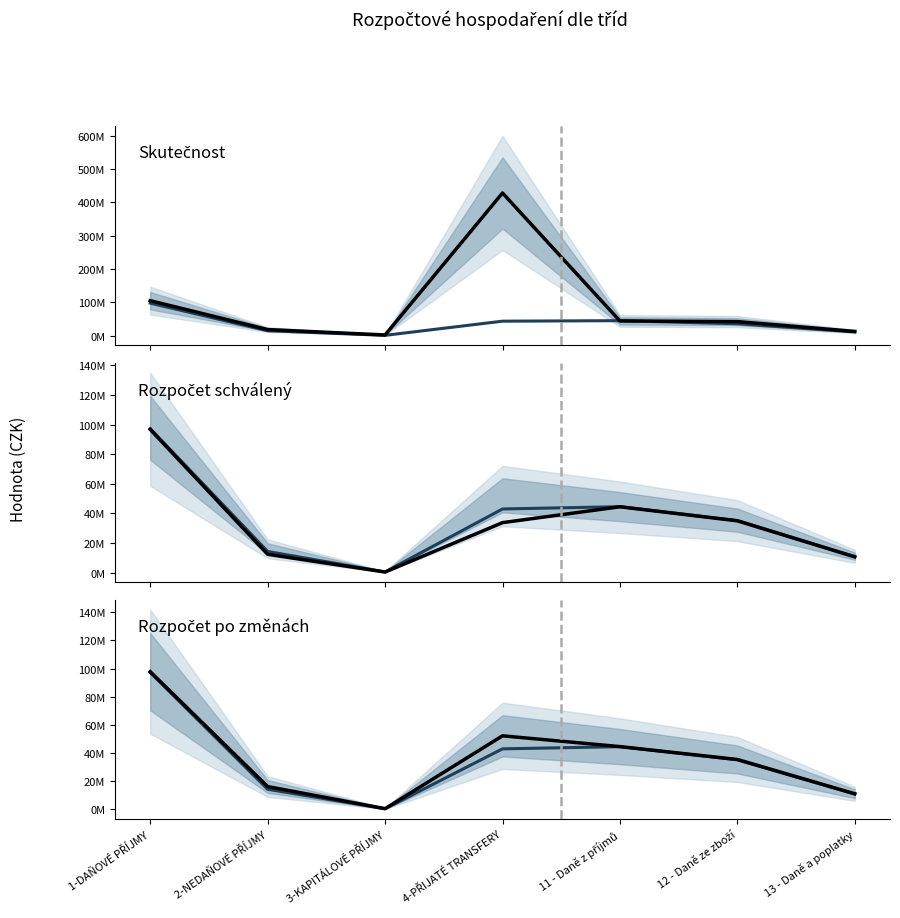

What is the label of the 6th point from the right?

2-NEDAŇOVÉ PŘÍJMY